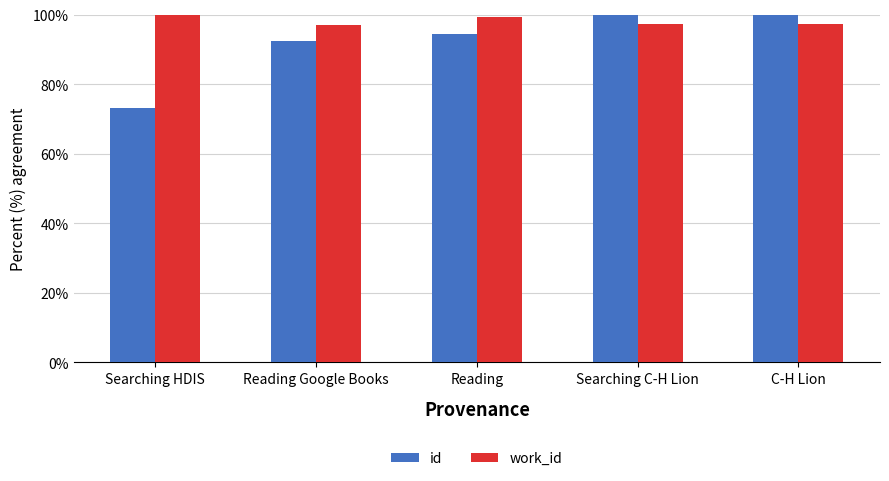

Rank the categories by work_id value from highest to lowest.

Searching HDIS, Reading, Searching C-H Lion, C-H Lion, Reading Google Books